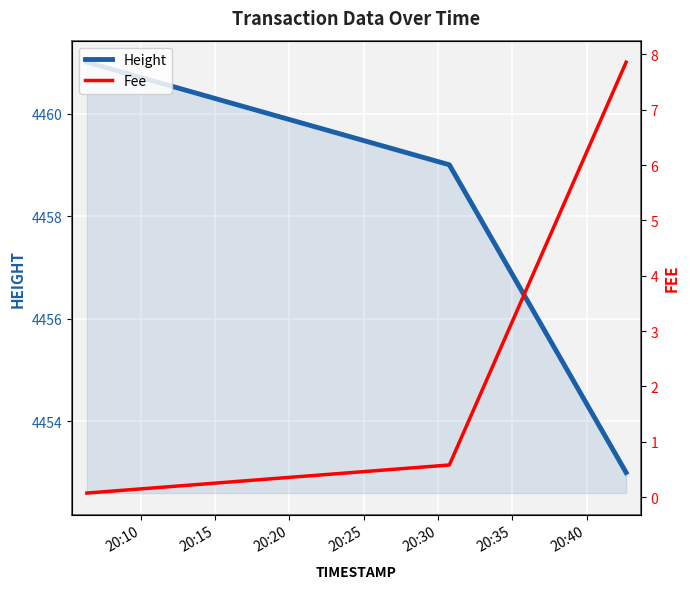

What is the maximum value for Height?

4461